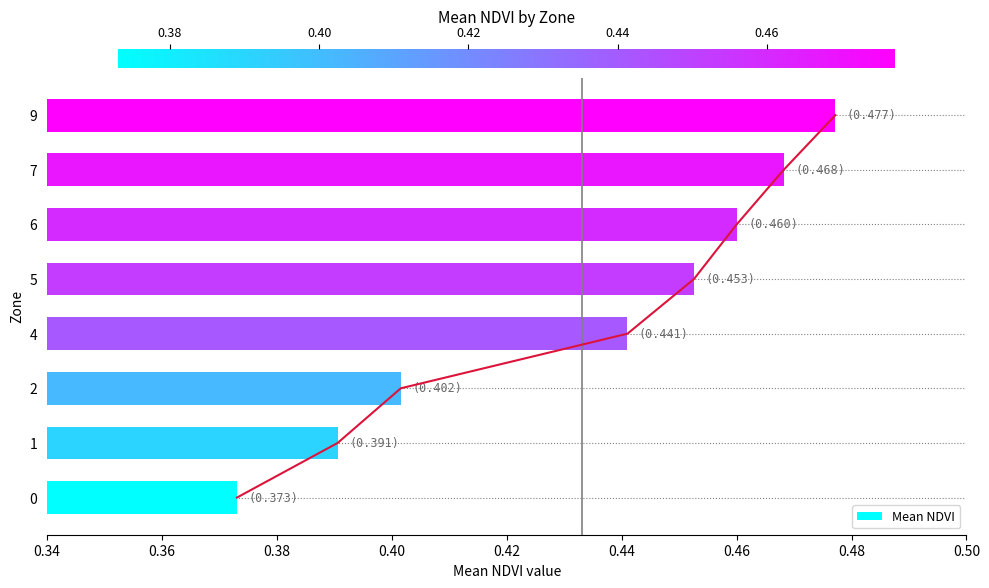

What is the value of the 5th bar from the left?

0.5